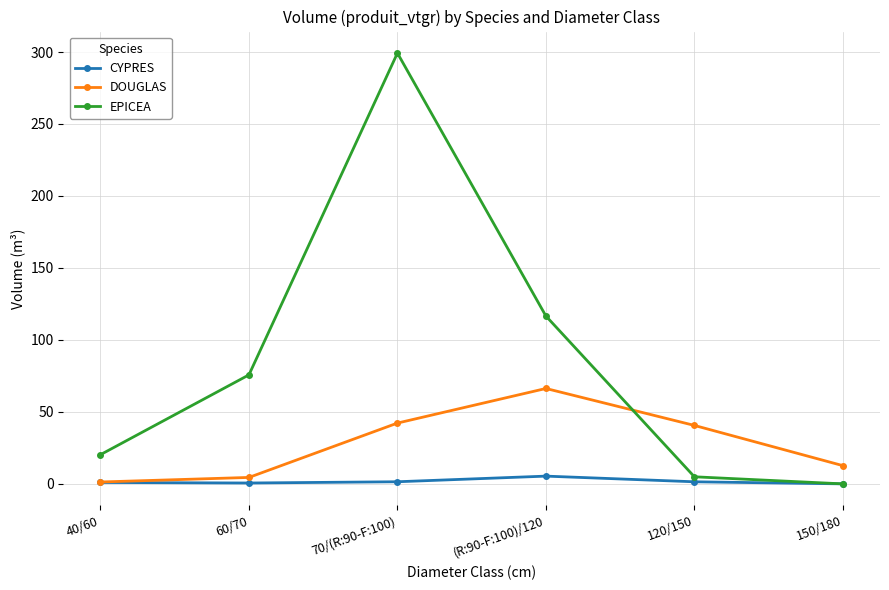

What is the value of the DOUGLAS point at the 4th from the left?

66.3